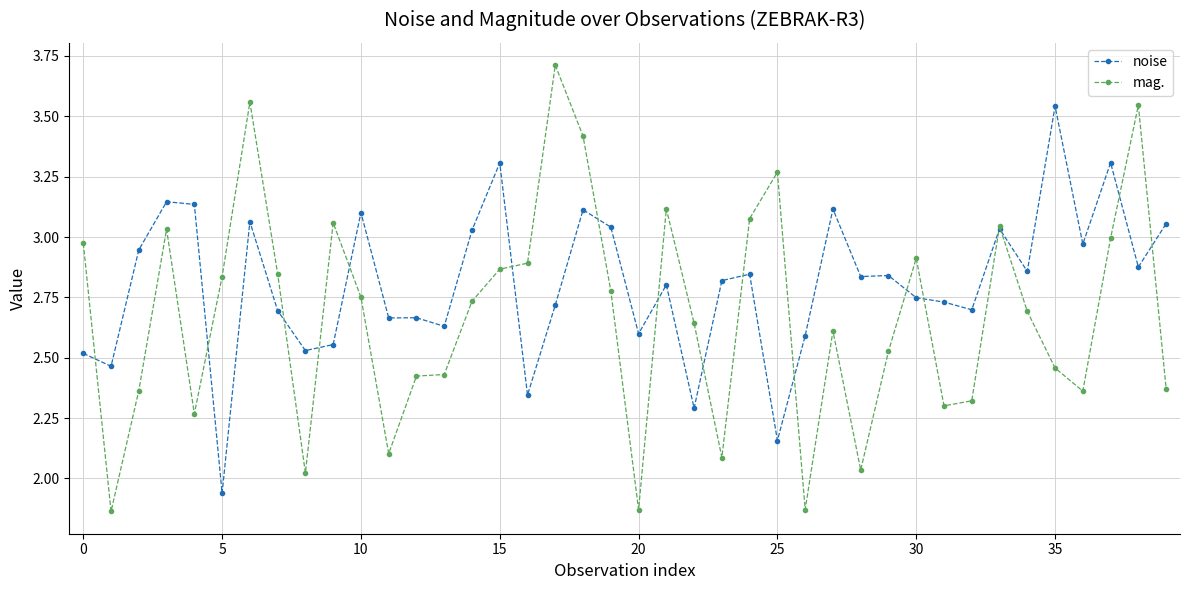

How many series are shown in this chart?

2